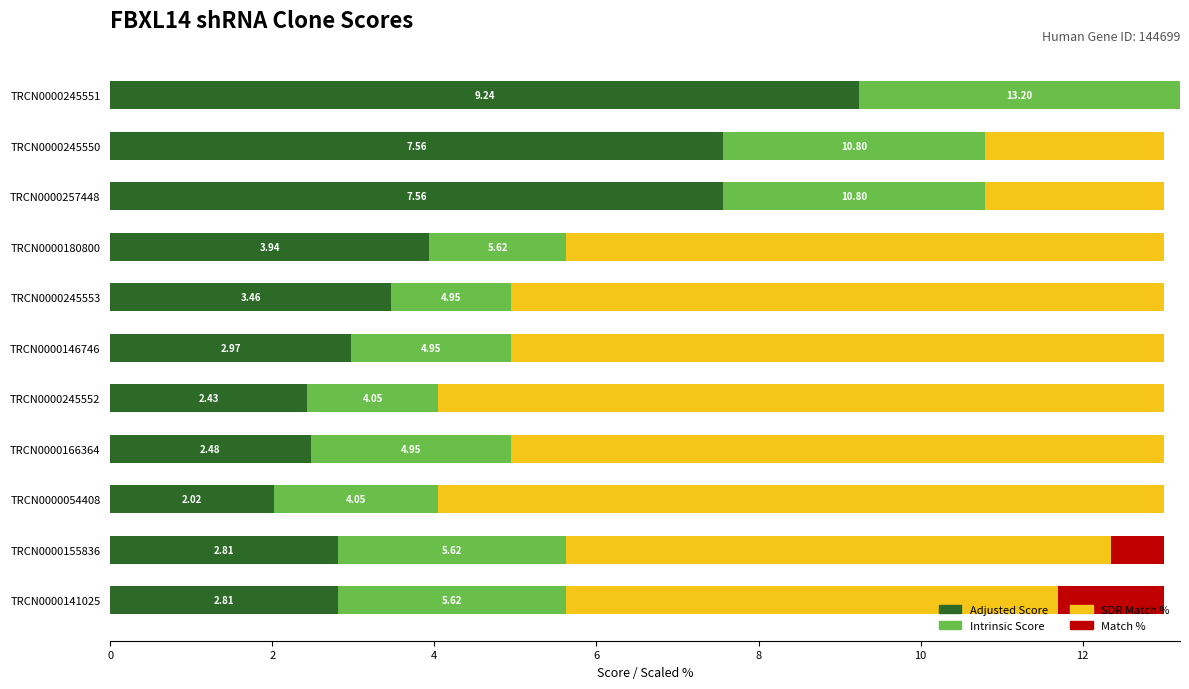

What are all the series names shown in the legend?

Adjusted Score, Intrinsic Score, SDR Match %, Match %